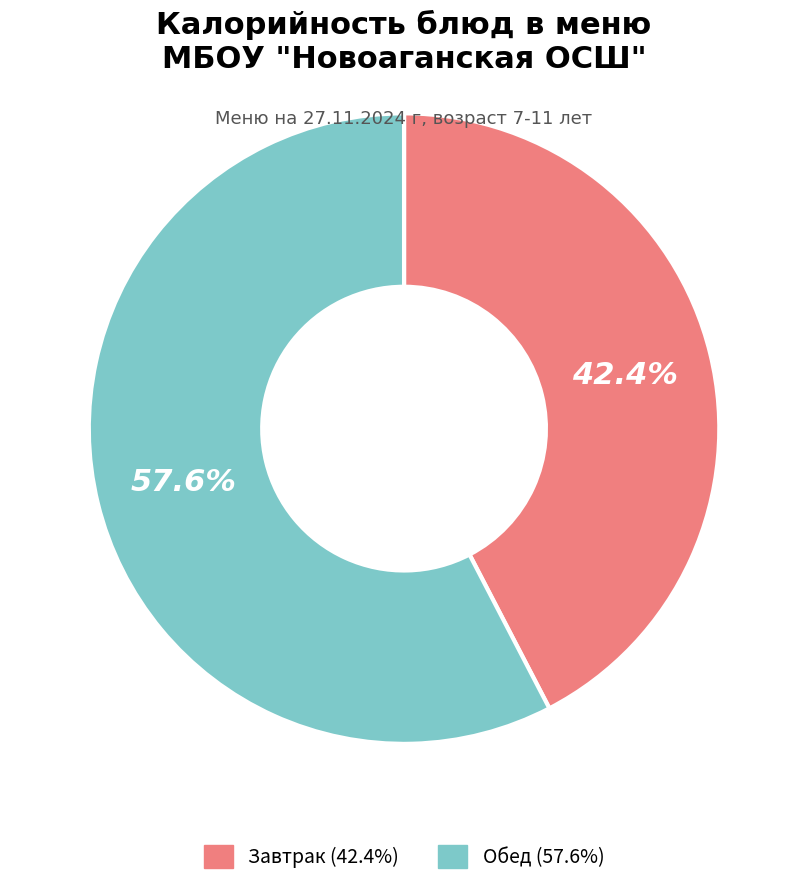

Count the number of slices in the pie.

2